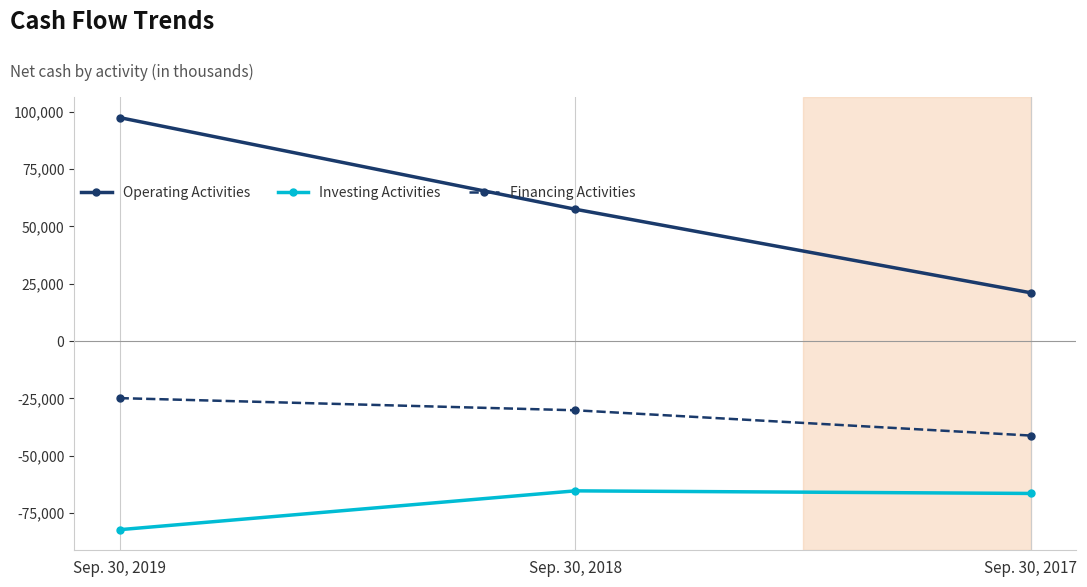

What are all the series names shown in the legend?

Operating Activities, Investing Activities, Financing Activities